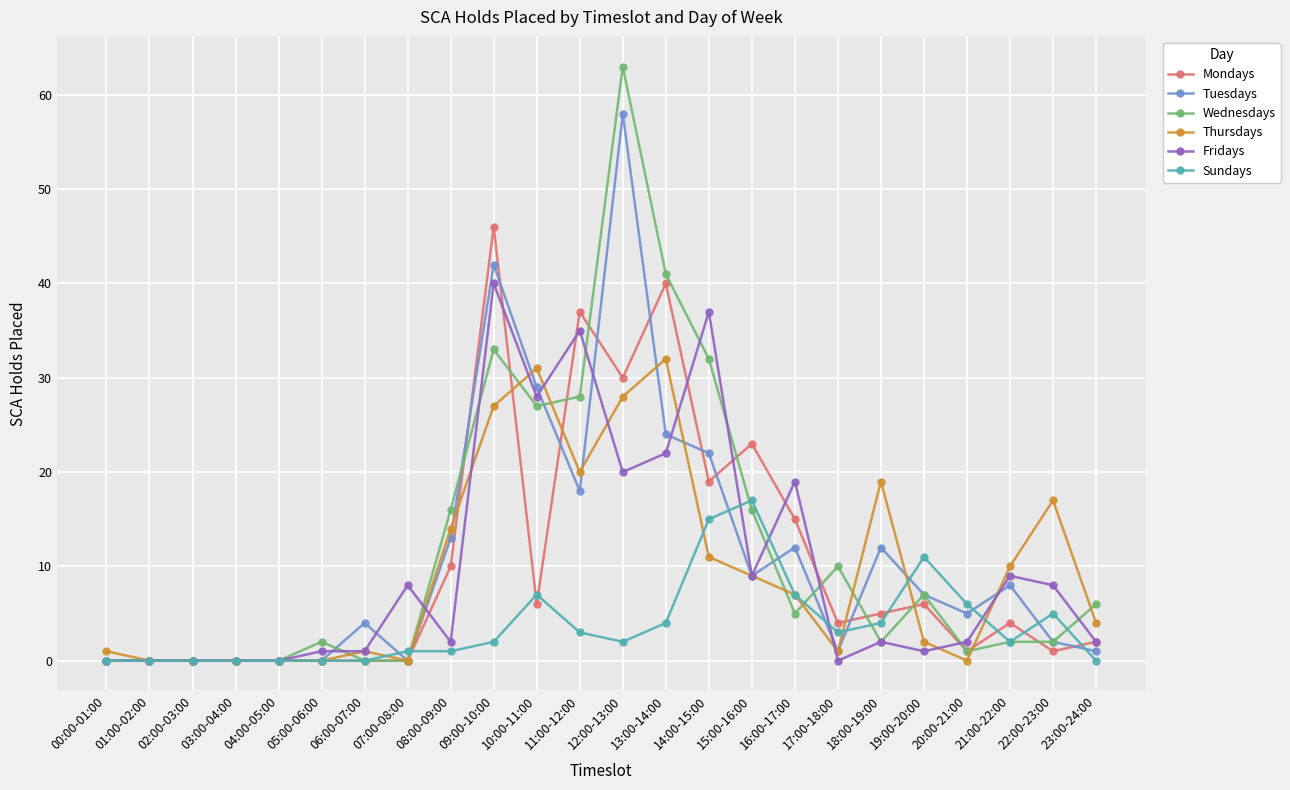

How many distinct data groups are displayed?

6